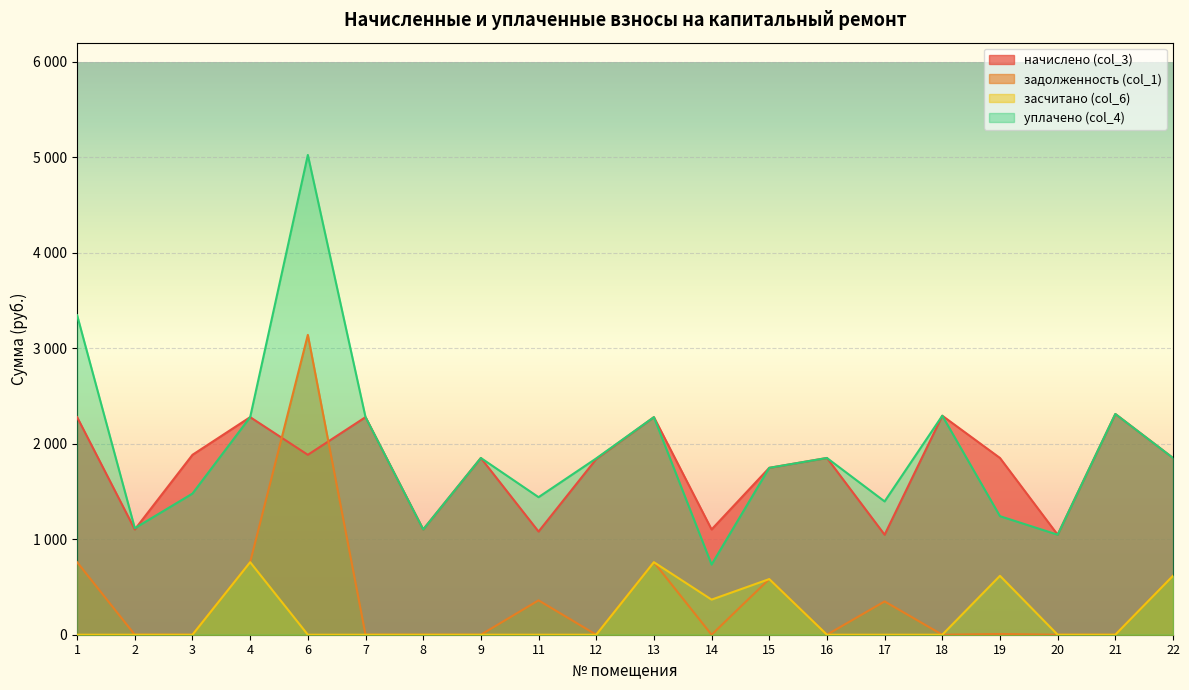

What is the sum of all уплачено (col_4) values?

38513.2